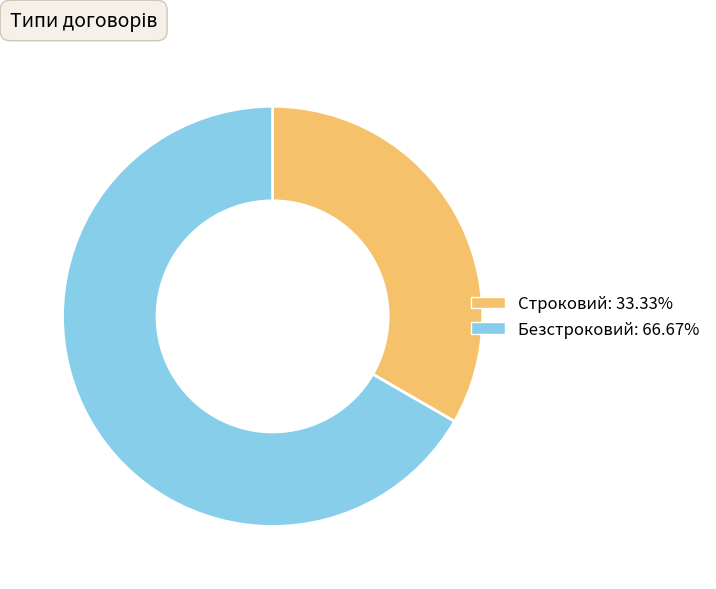

Which slice is the largest?

Безстроковий